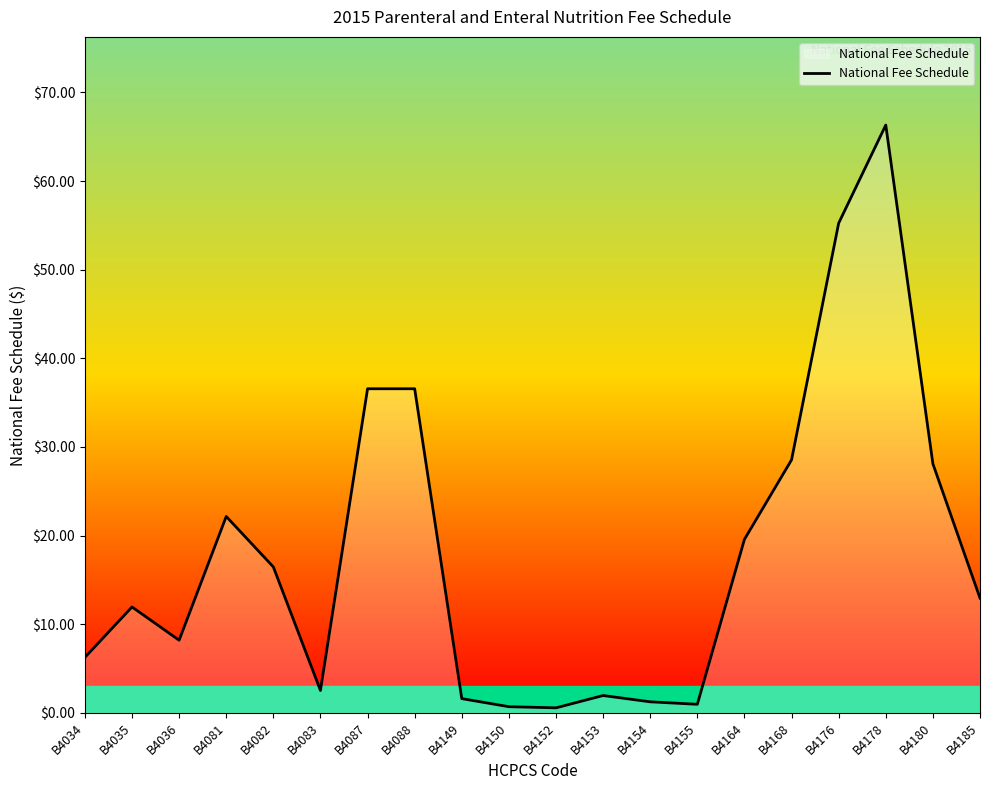

What is the change in value from B4154 to B4155?

-0.3